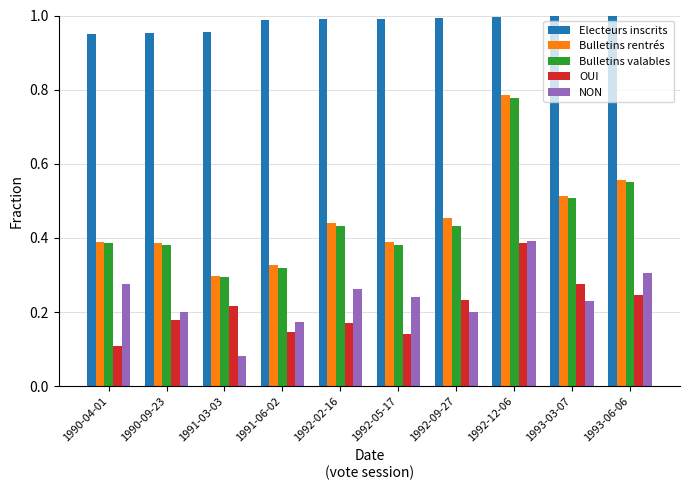

Does the chart contain stacked bars?

No